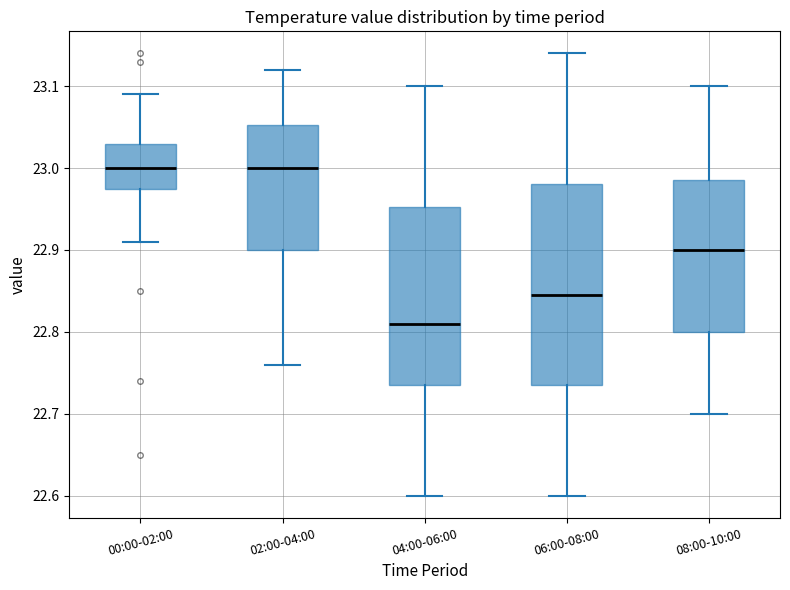

Reading left to right, transcribe this box plot: for each box, give where its median line is, the range the box spans, and where its two whiskers end, as read against the y-axis. The values are not printed on the chart, so give them approximately, as read against the axis.

00:00-02:00: median 23.00, box 22.98 to 23.03, whiskers 22.91 to 23.09
02:00-04:00: median 23.00, box 22.90 to 23.05, whiskers 22.76 to 23.12
04:00-06:00: median 22.81, box 22.74 to 22.95, whiskers 22.60 to 23.10
06:00-08:00: median 22.85, box 22.74 to 22.98, whiskers 22.60 to 23.14
08:00-10:00: median 22.90, box 22.80 to 22.99, whiskers 22.70 to 23.10